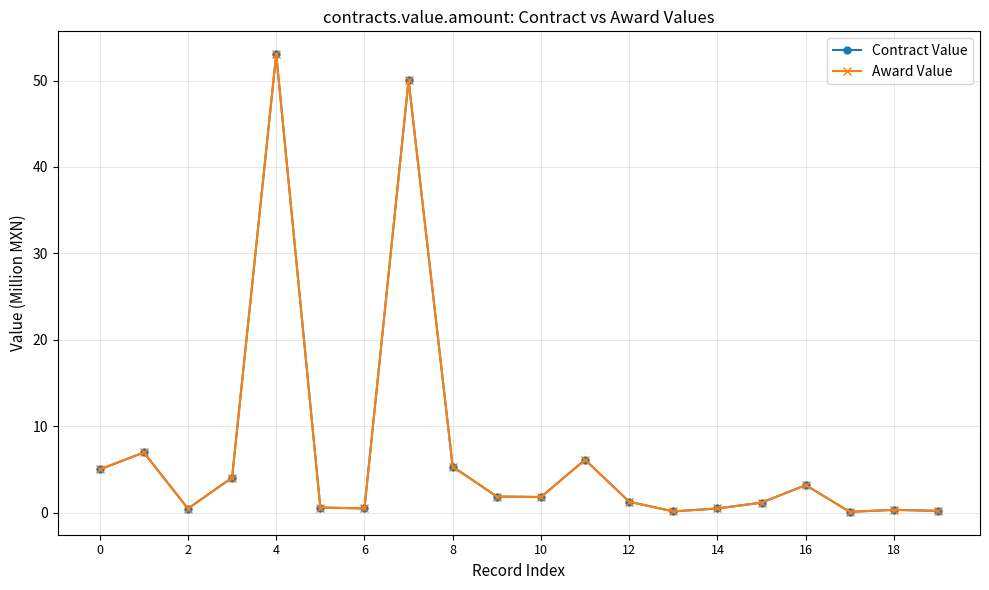

Is this an area chart (filled region under the line)?

No